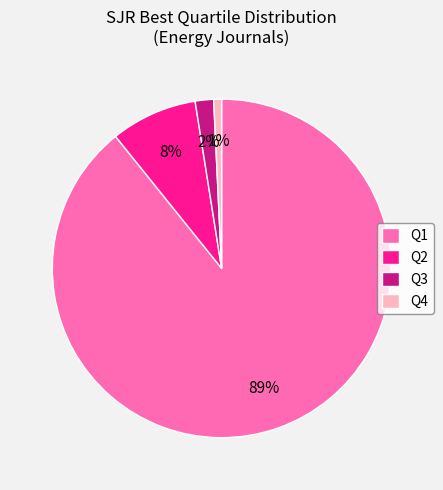

To the nearest percent, what is the difference between the Q3 and Q1 slice percentages?

87%